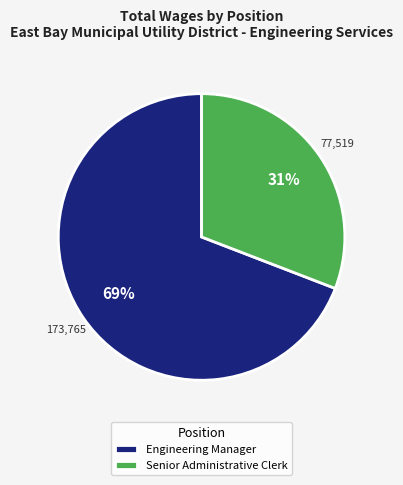

Which category has the smallest portion of the pie?

Senior Administrative Clerk